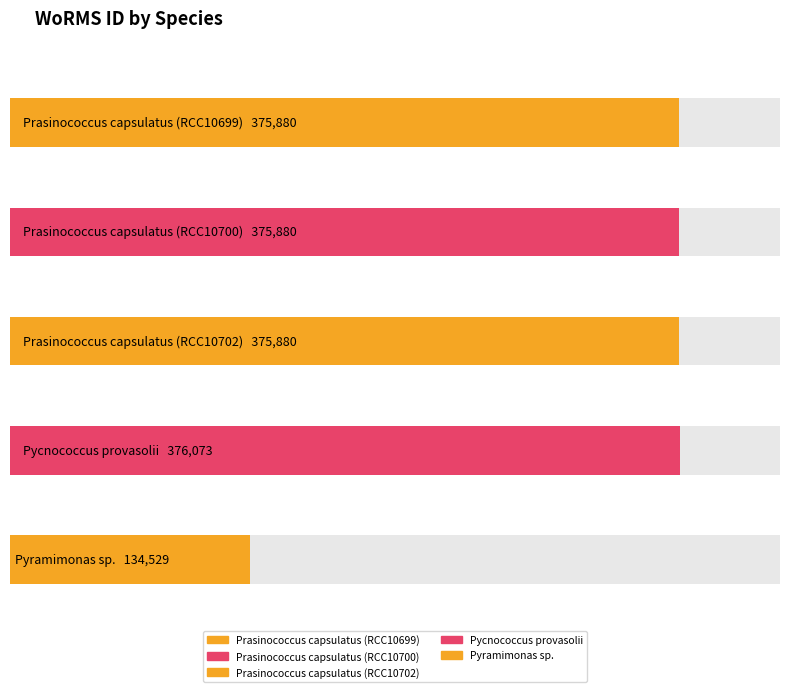

Are the bars horizontal?

Yes